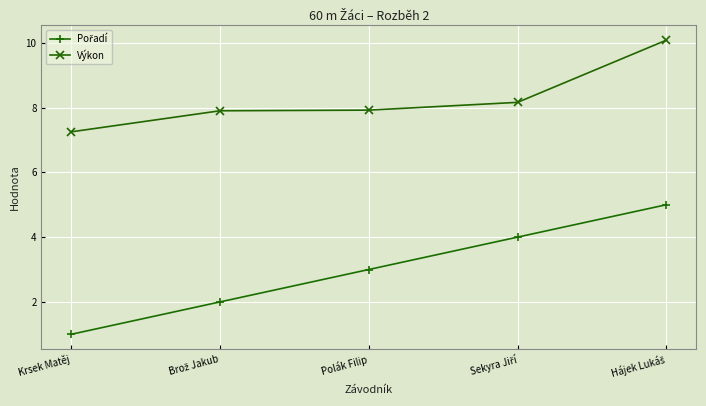

What is the highest value of the Výkon series?

10.1